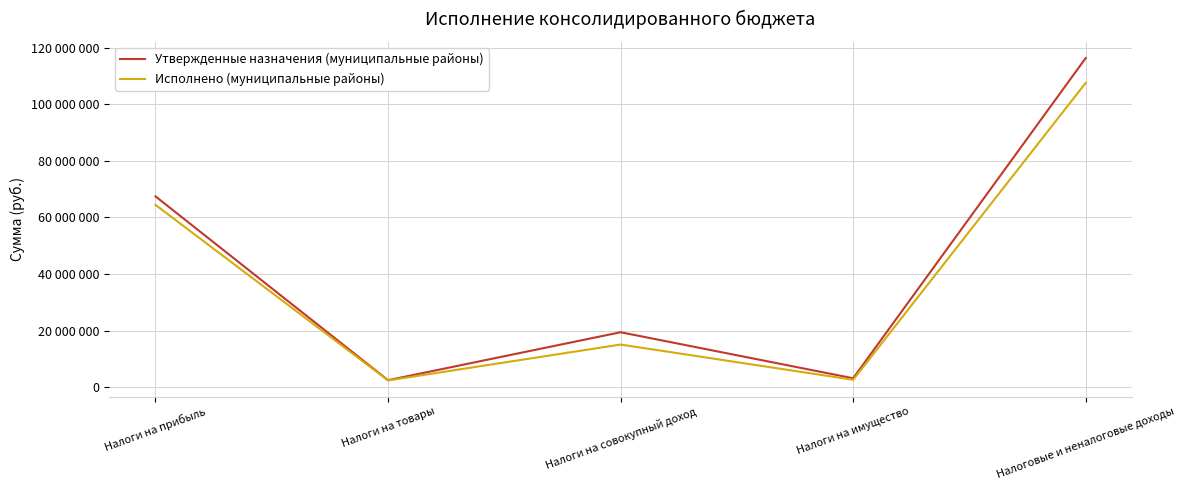

What are all the series names shown in the legend?

Утвержденные назначения (муниципальные районы), Исполнено (муниципальные районы)